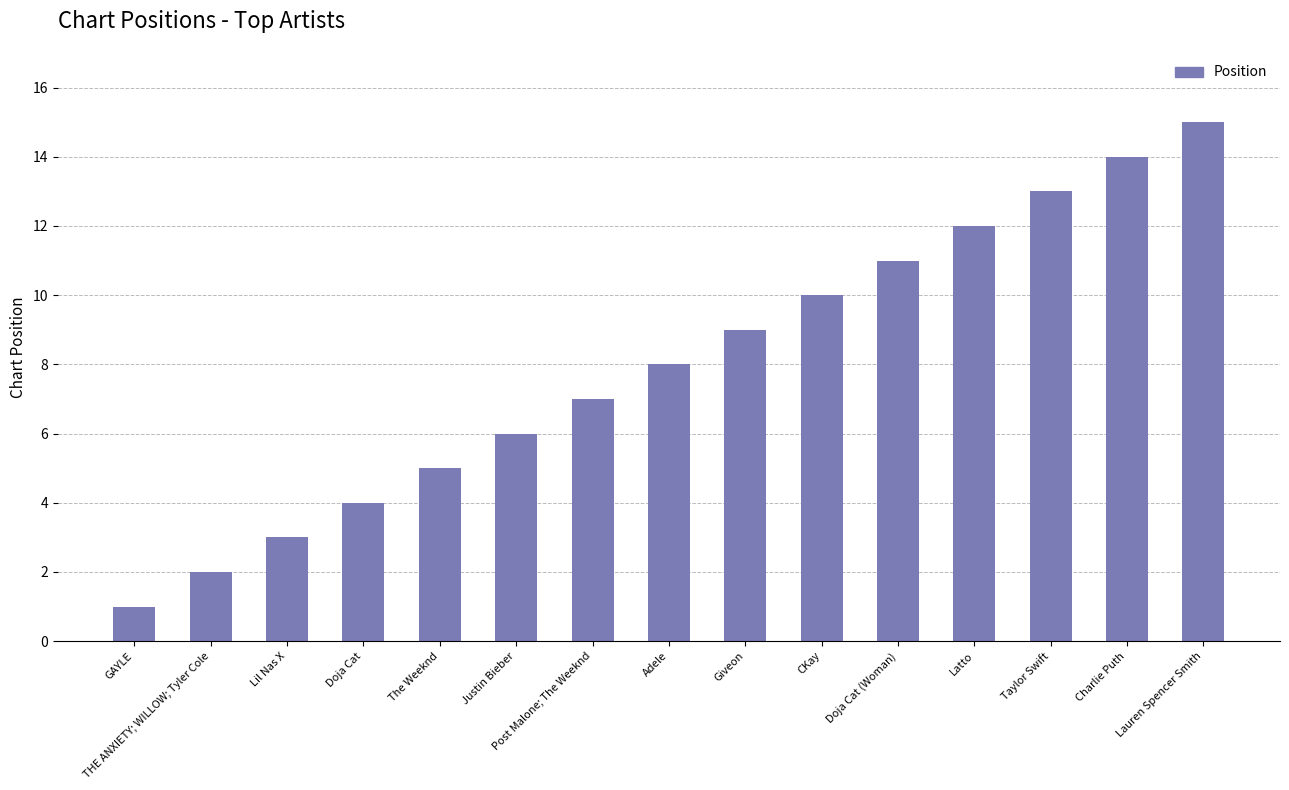

The value at THE ANXIETY; WILLOW; Tyler Cole is 1. True or false?

False